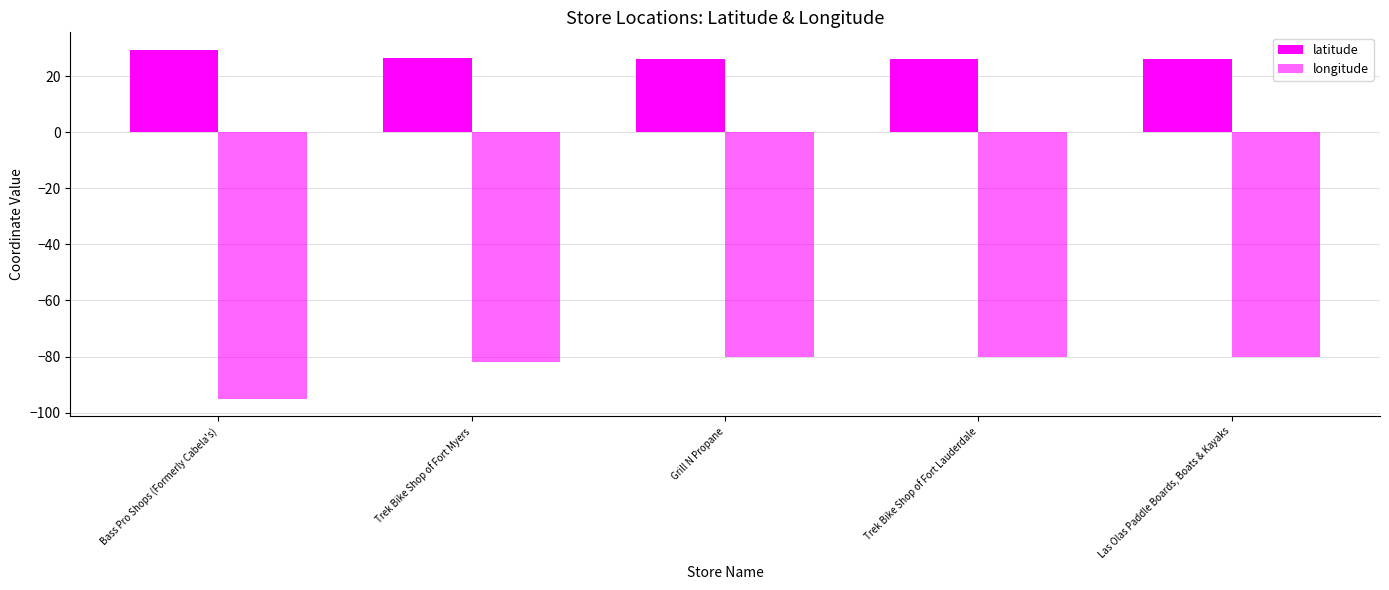

The value of longitude at Bass Pro Shops (Formerly Cabela's) is -166.9. True or false?

False